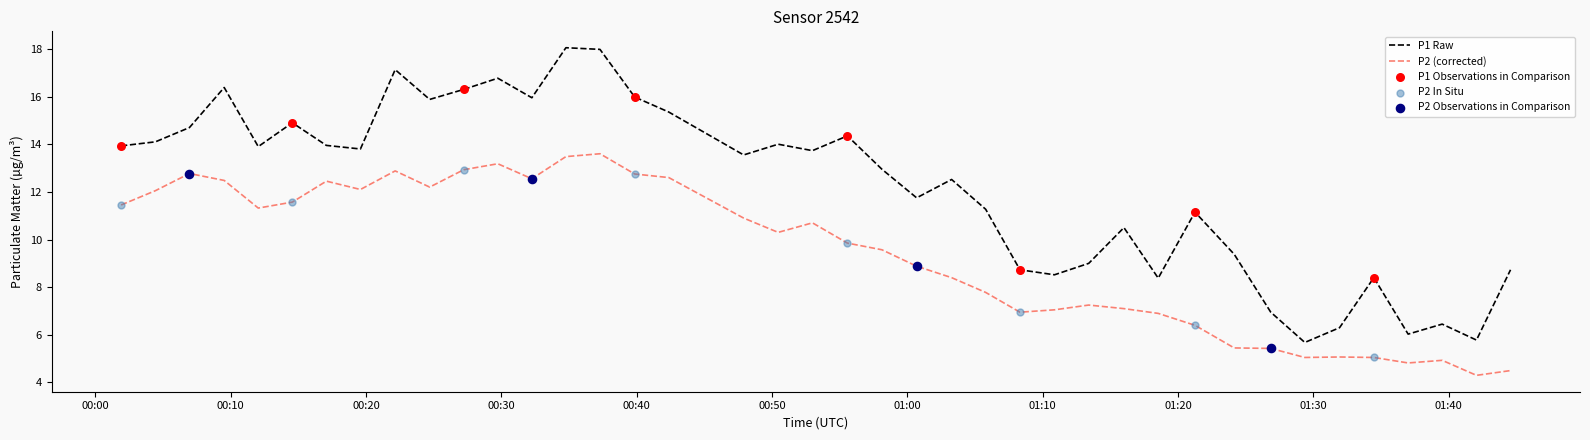

Which series has the largest range (max minus min)?

P1 Raw